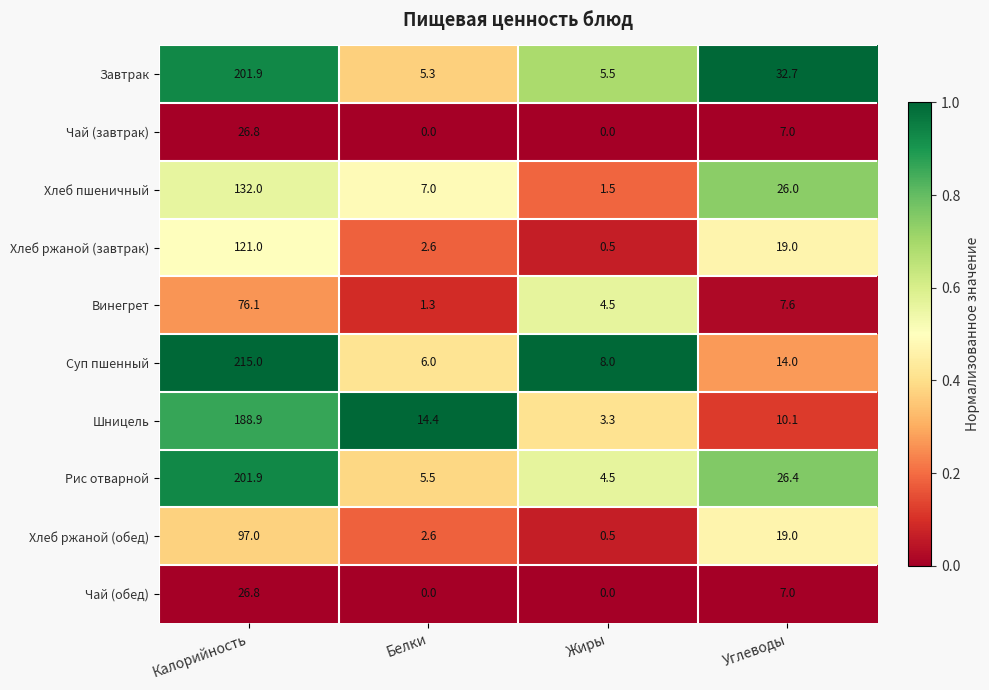

What is the total value across all series at Белки?

44.7